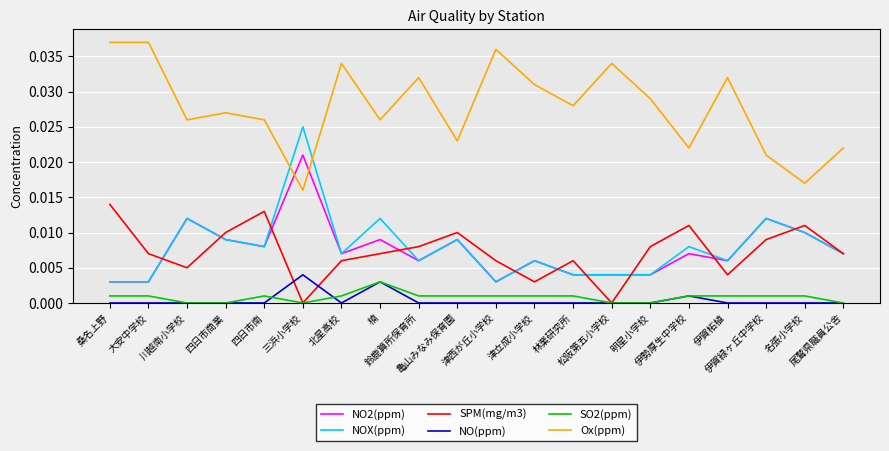

What position from the right is 伊賀柘植?

4